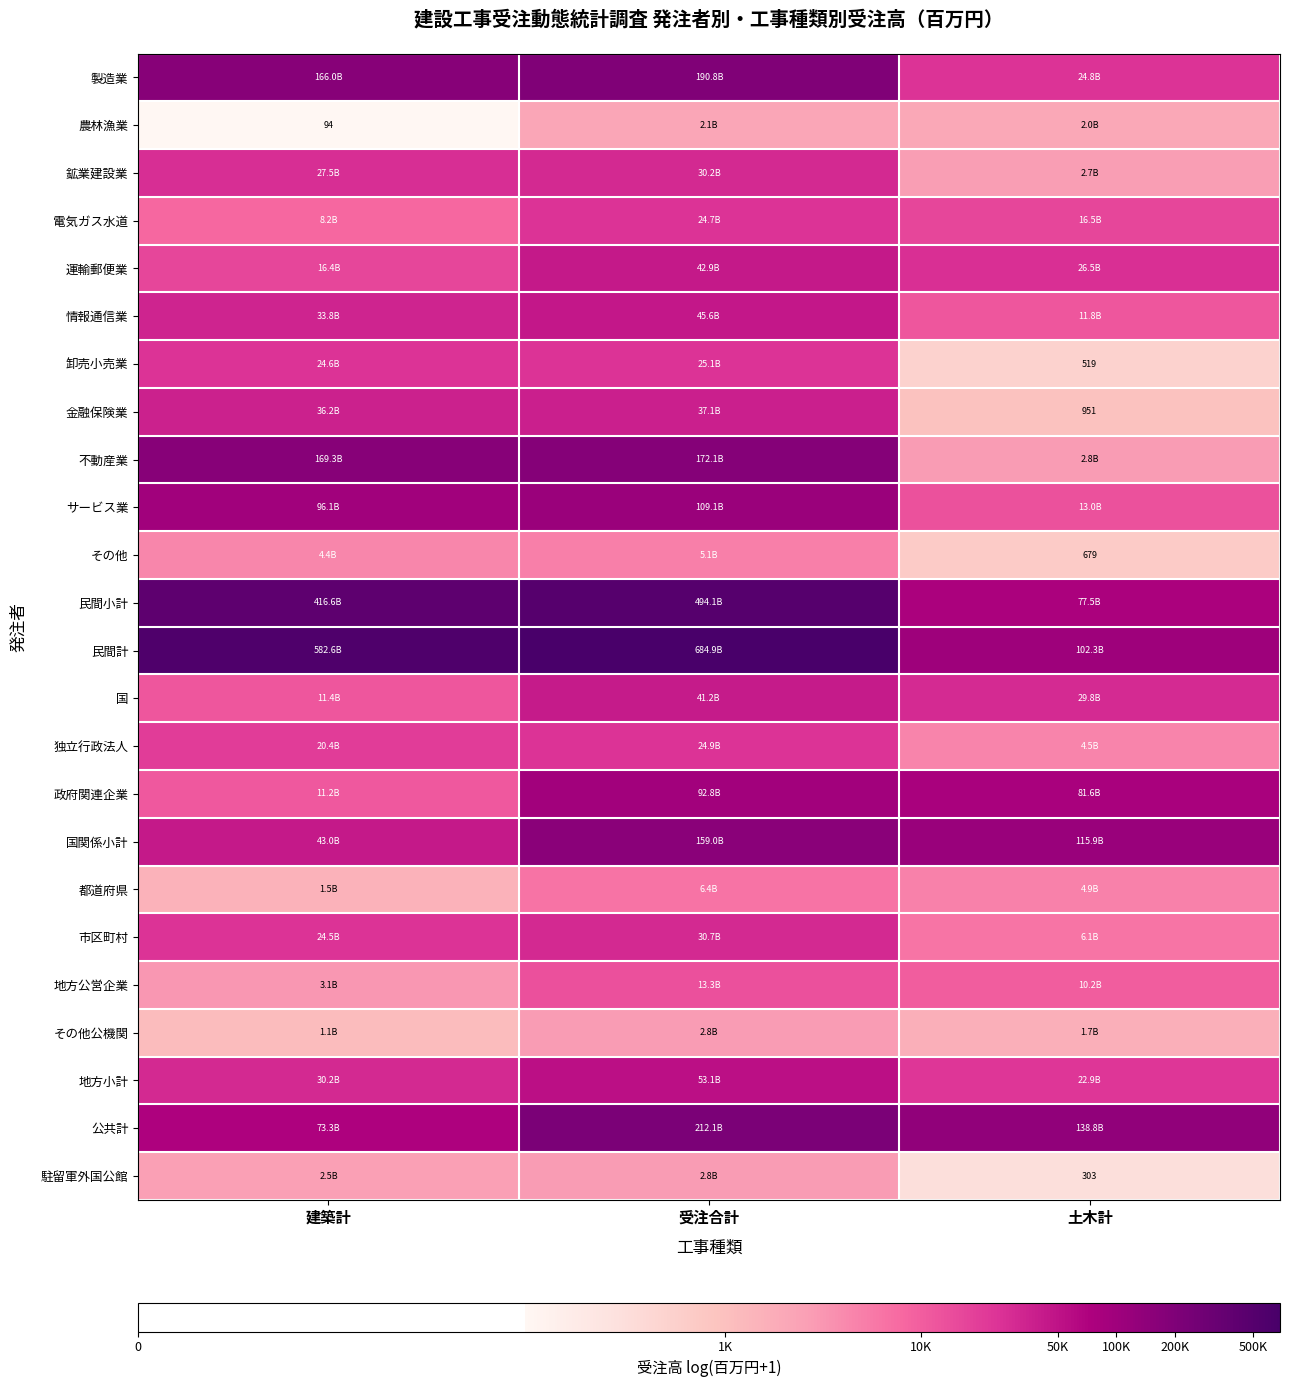

Where is 情報通信業 nearest to the value 10?

建築計